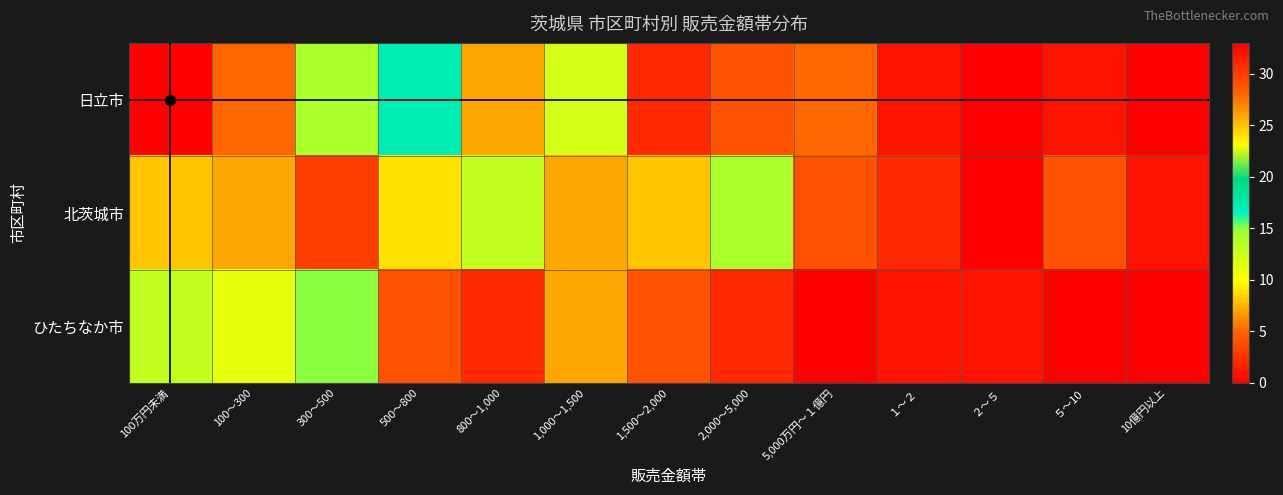

At how many categories does at least one series exceed 19?

2